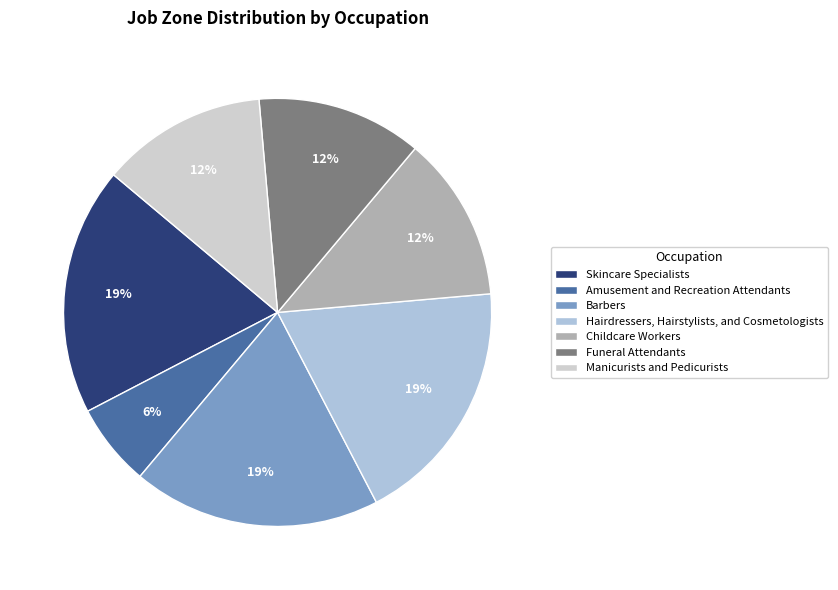

Which category has the smallest portion of the pie?

Amusement and Recreation Attendants